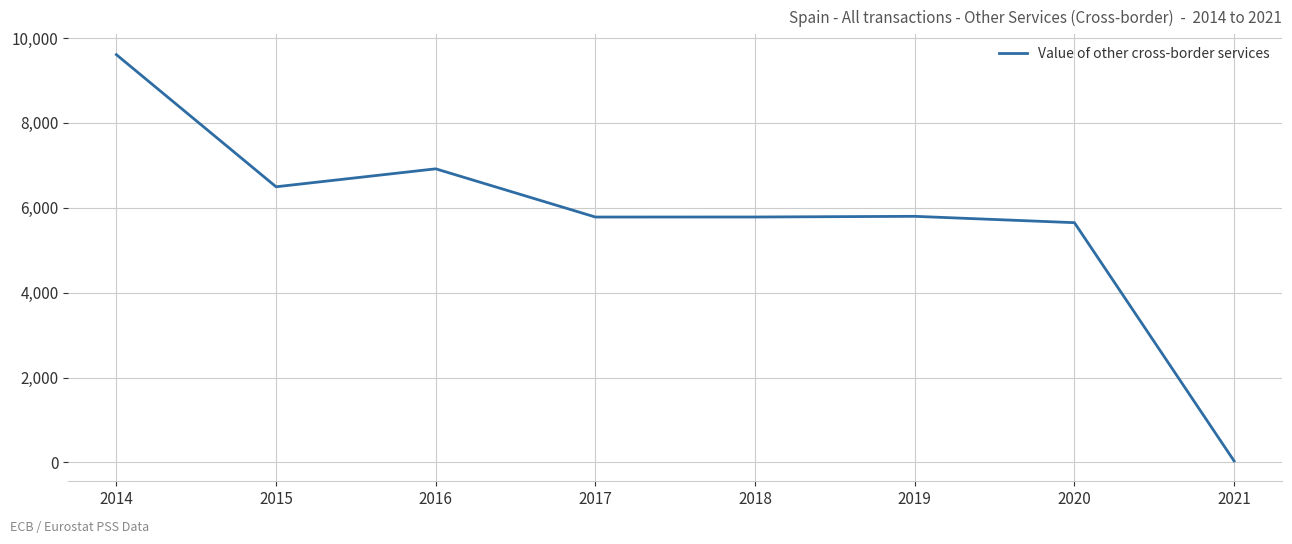

Is this an area chart (filled region under the line)?

No